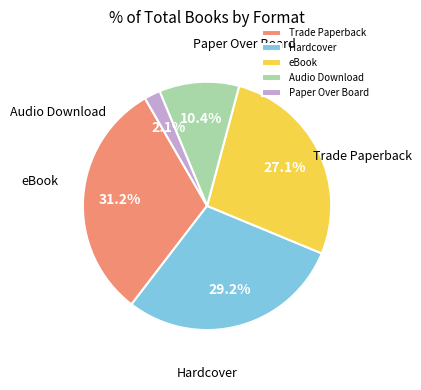

Approximately how many times larger is the value at Audio Download compared to Hardcover?

0.4